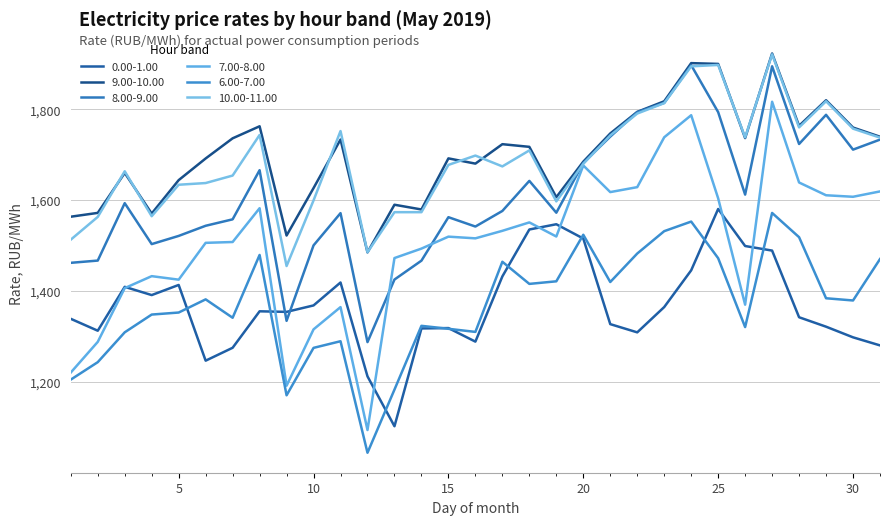

Is this an area chart (filled region under the line)?

No